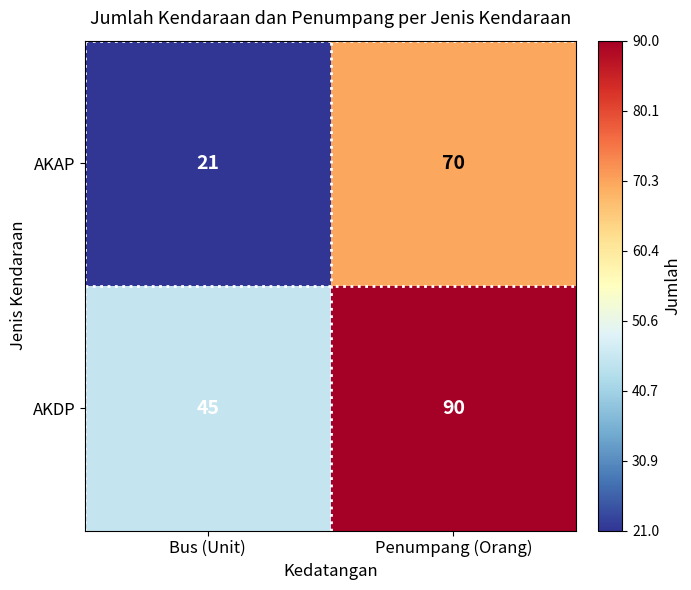

Rank the series at Bus (Unit) from highest to lowest value.

AKDP, AKAP